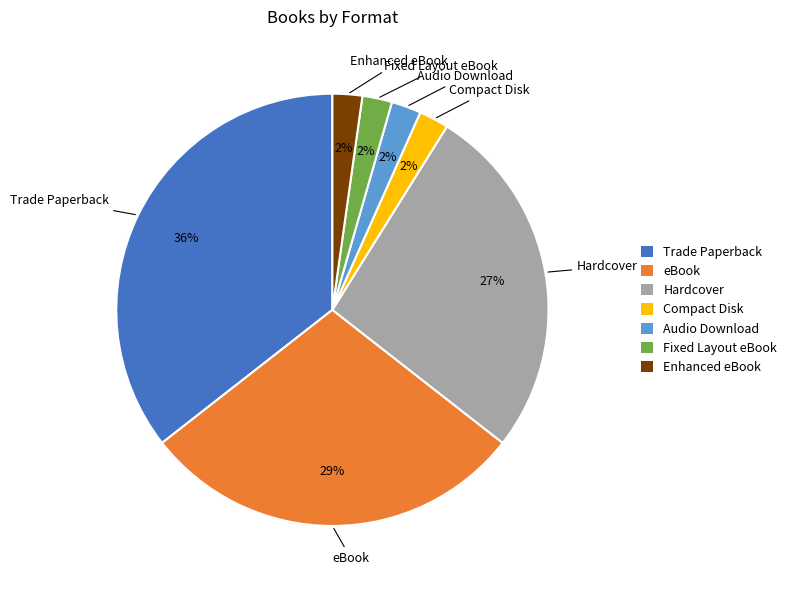

Approximately how many times larger is the value at Audio Download compared to Fixed Layout eBook?

1.0